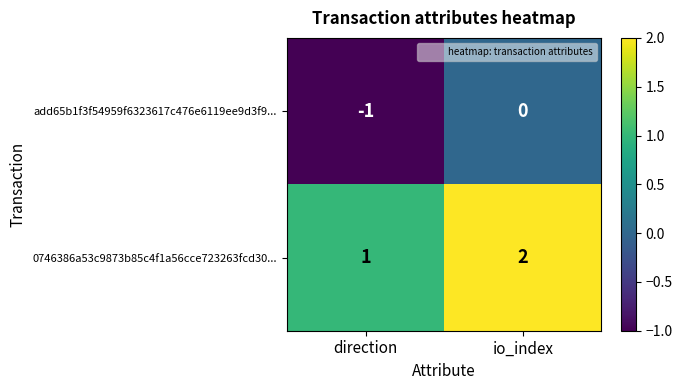

What is the difference between the highest and lowest values at io_index?

2